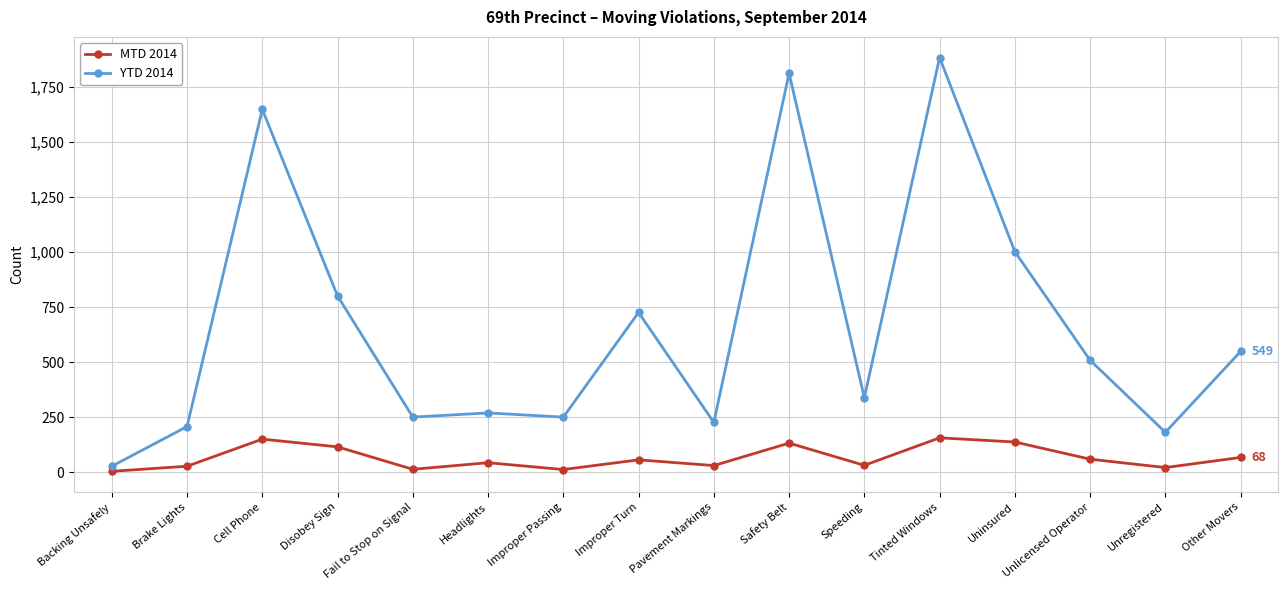

Where is YTD 2014 nearest to the value 955?

Uninsured